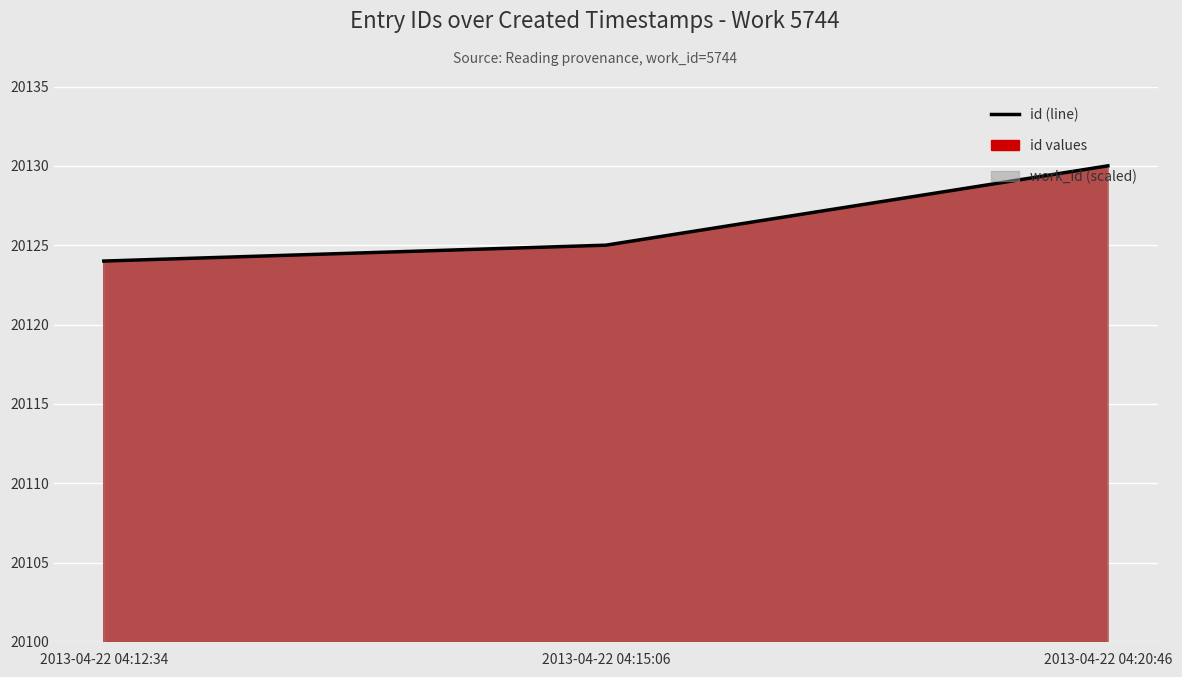

List the labels in order of value, smallest first.

2013-04-22 04:12:34, 2013-04-22 04:15:06, 2013-04-22 04:20:46